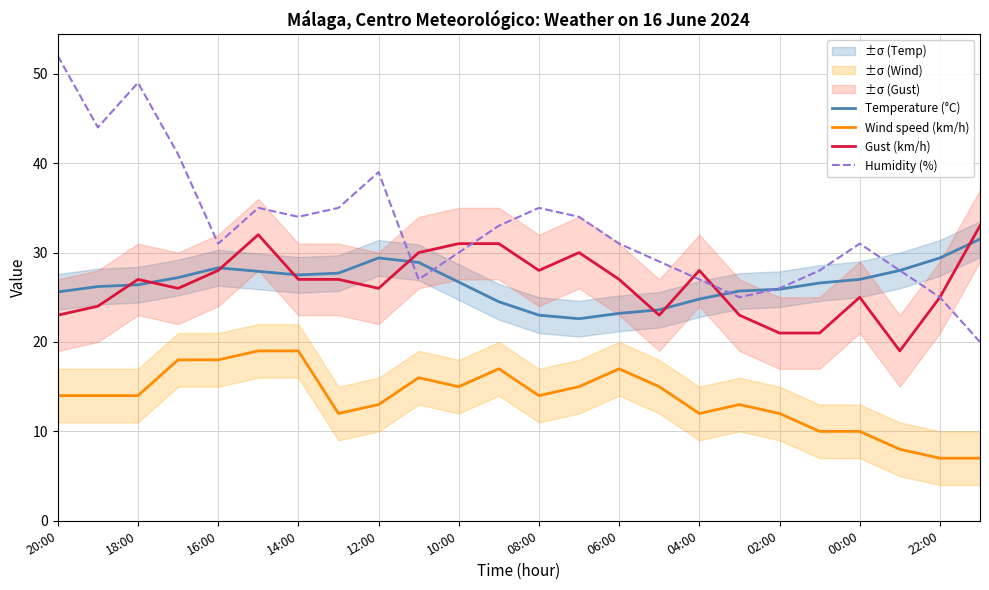

Is the value of Wind speed (km/h) at 22:00 greater than the value of Humidity (%) at 06:00?

No